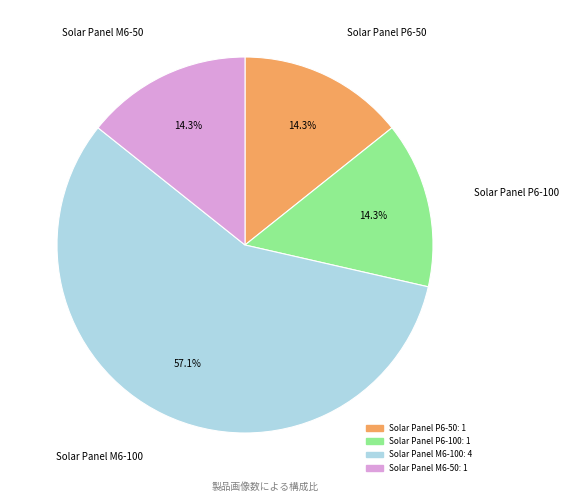

Which category has the biggest portion of the pie?

Solar Panel M6-100